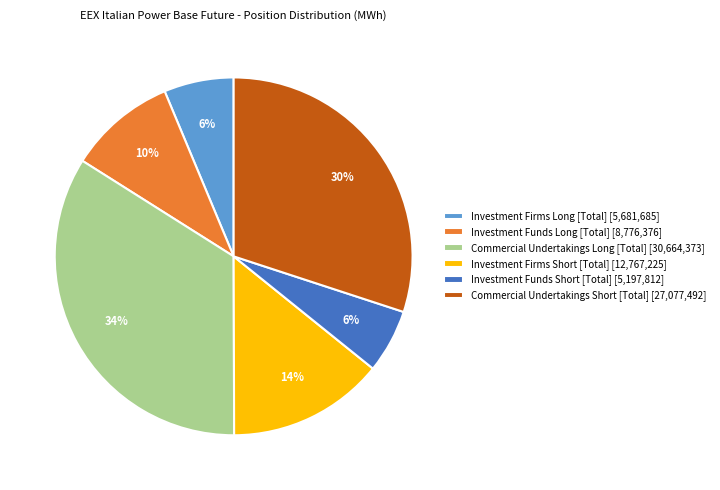

How many segments does this pie chart have?

6